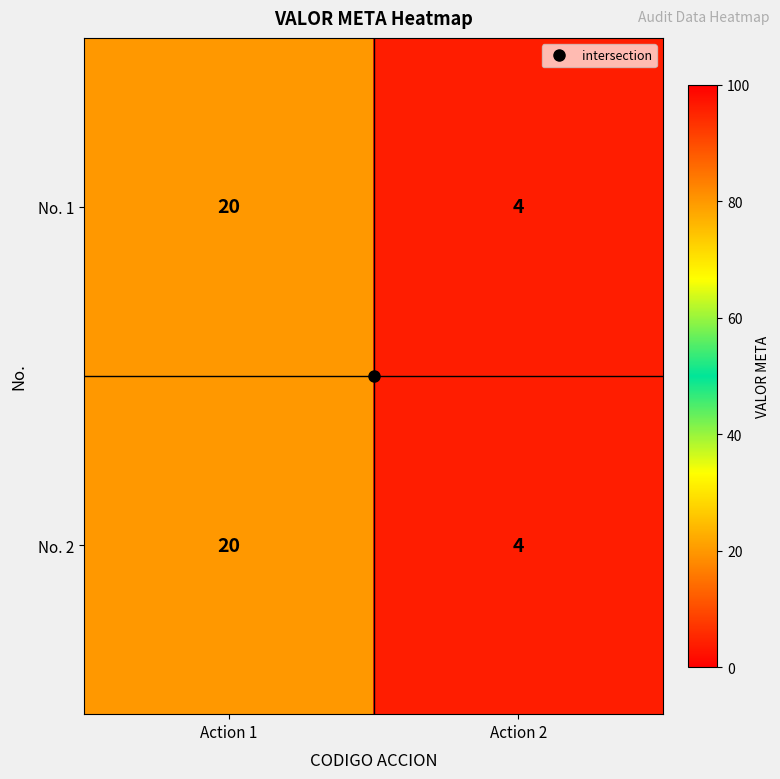

What value does the No. 2 series have at Action 1, to the nearest 10?

20